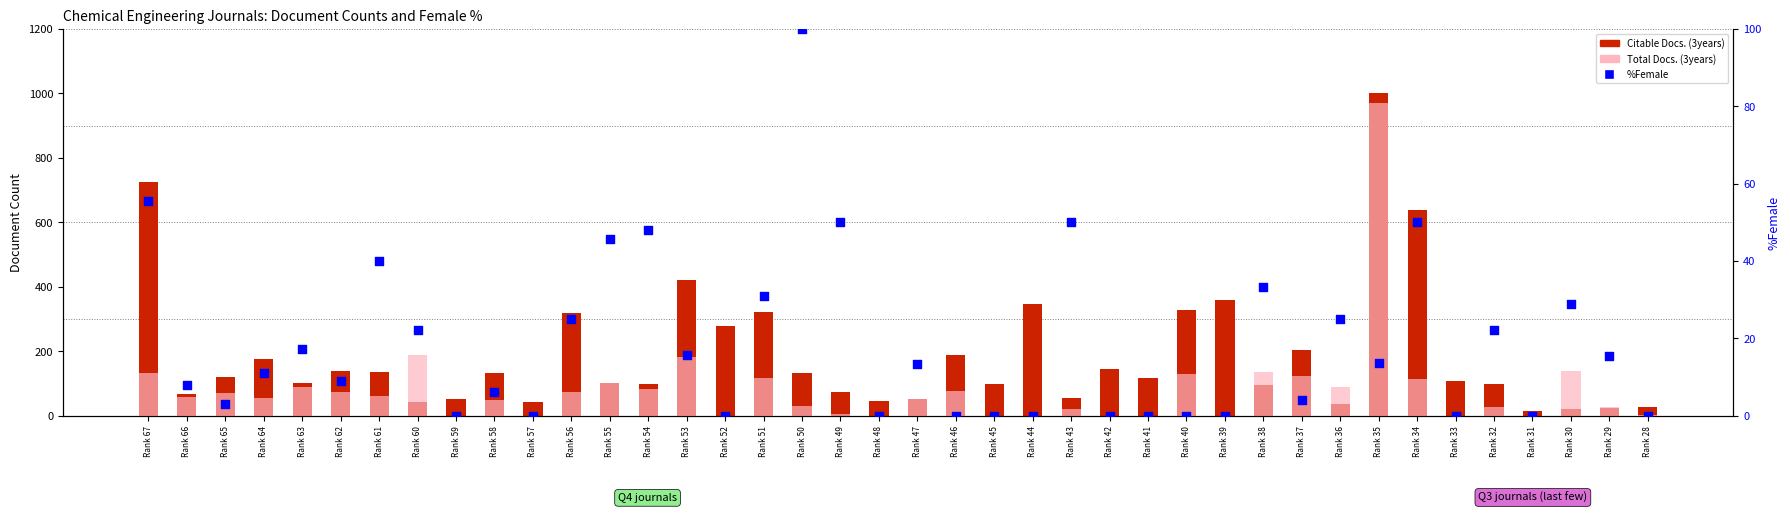

At which category is the sum across all series the highest?

Rank 35